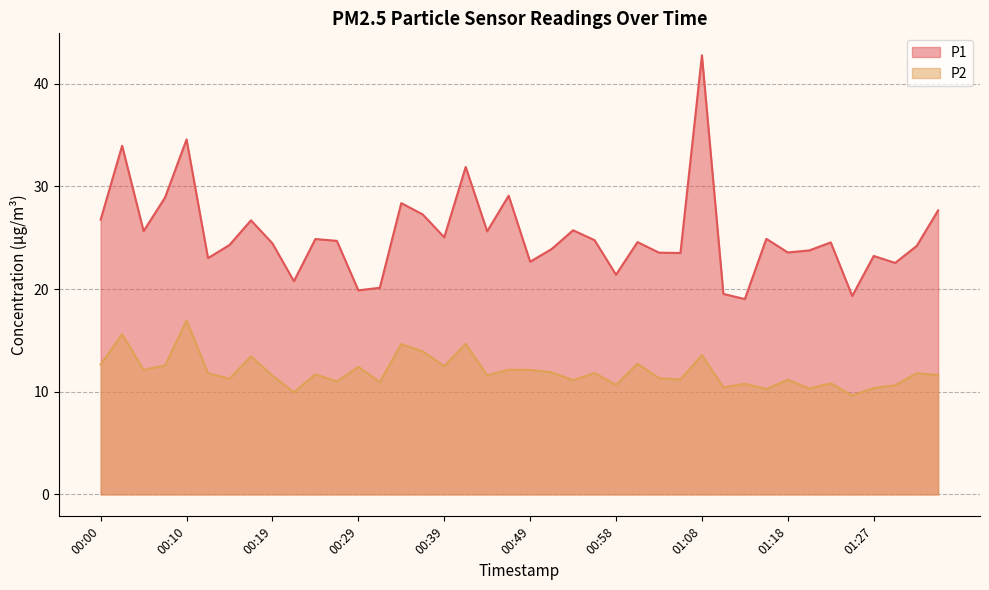

True or false: P2 and P1 cross at least once.

False